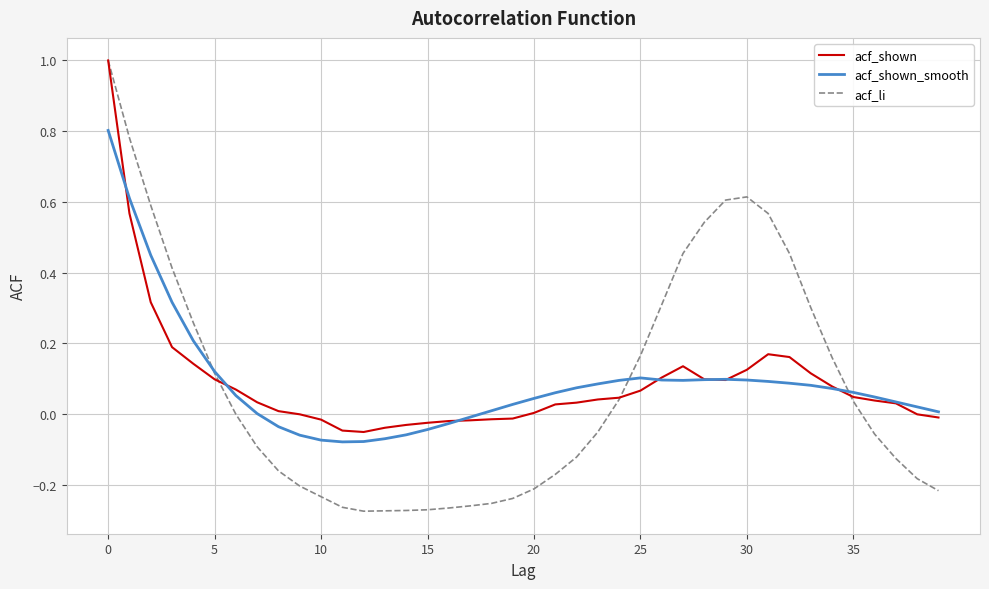

Which series has the largest range (max minus min)?

acf_li